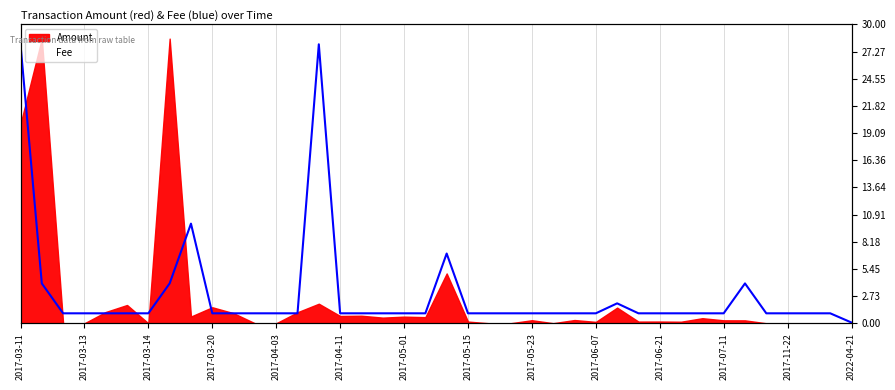

What is the ratio of the value at 2017-06-21 to the value at 16?

1.0